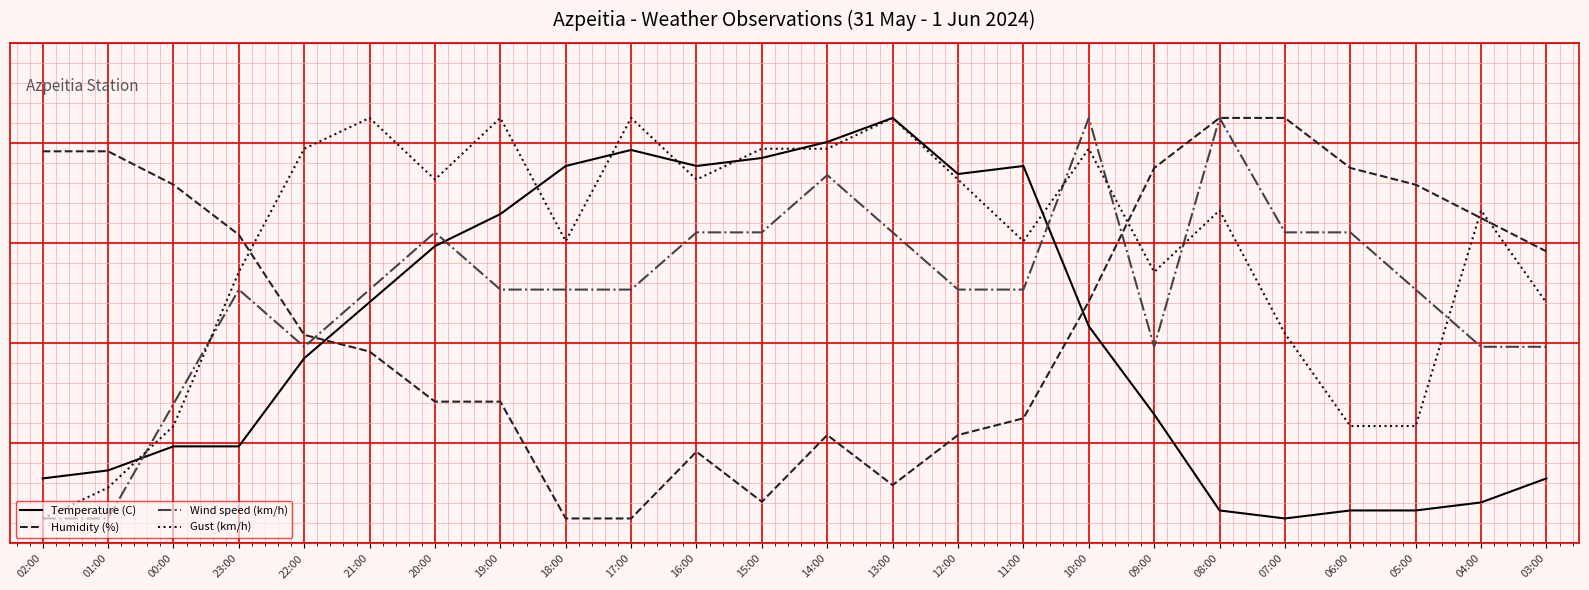

How many intersections are there between Humidity (%) and Wind speed (km/h)?

2